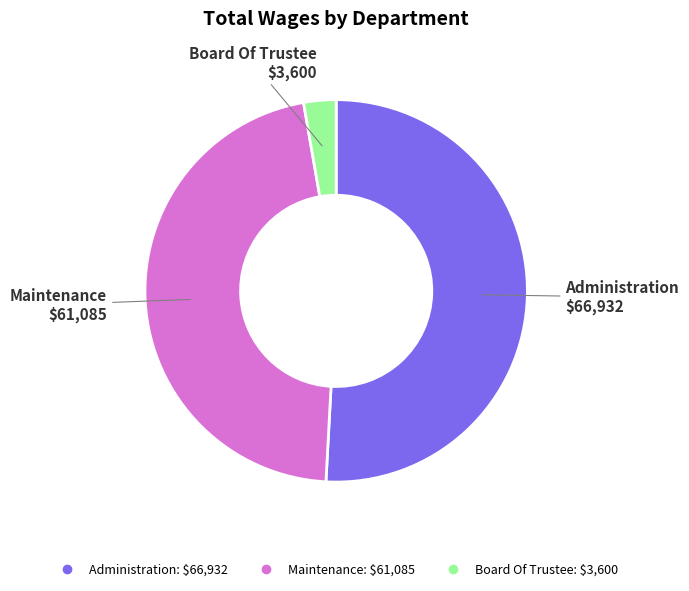

Does Maintenance represent more than half of the total?

No